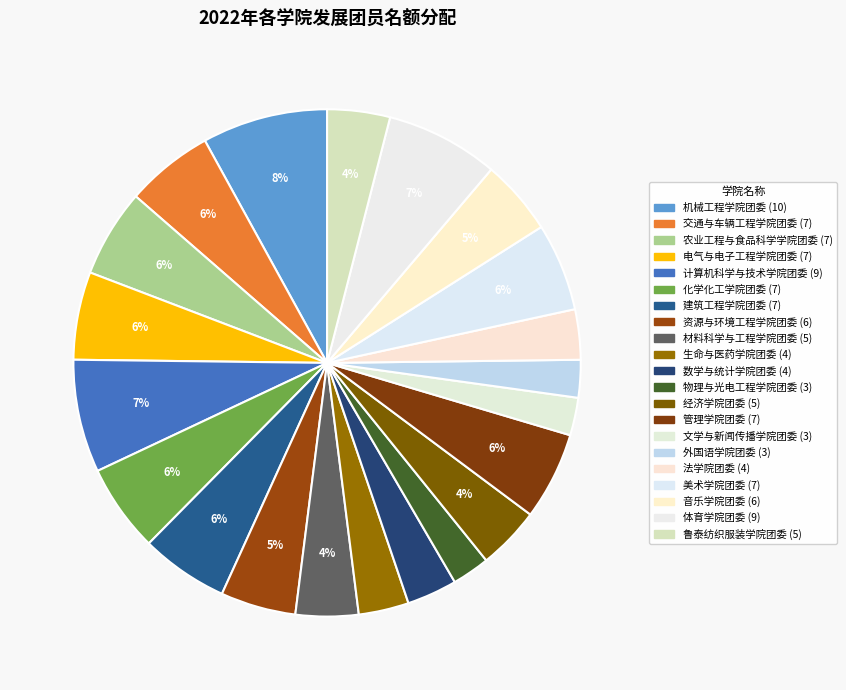

What percentage is NOT represented by 经济学院团委?

96.0%